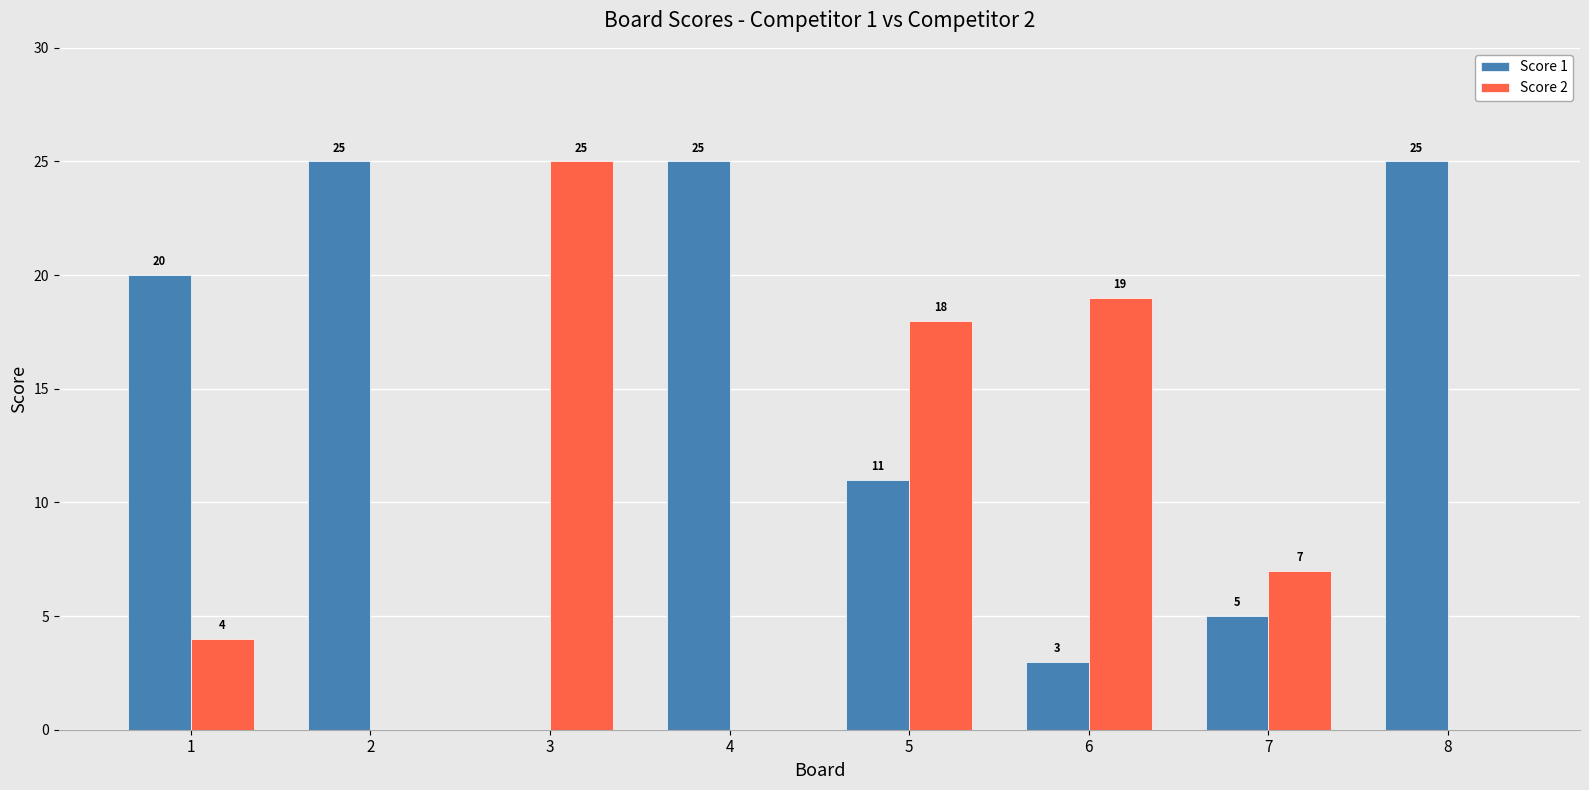

What is the maximum value for Score 1?

25